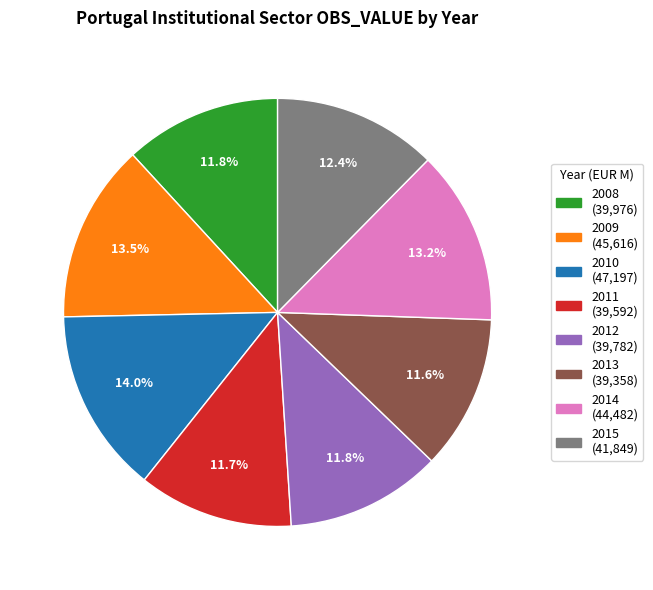

Is there a majority slice in this chart?

No